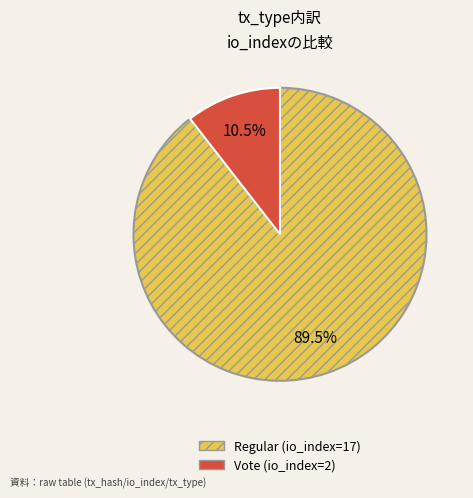

Which slice is the smallest?

Vote (io_index=2)